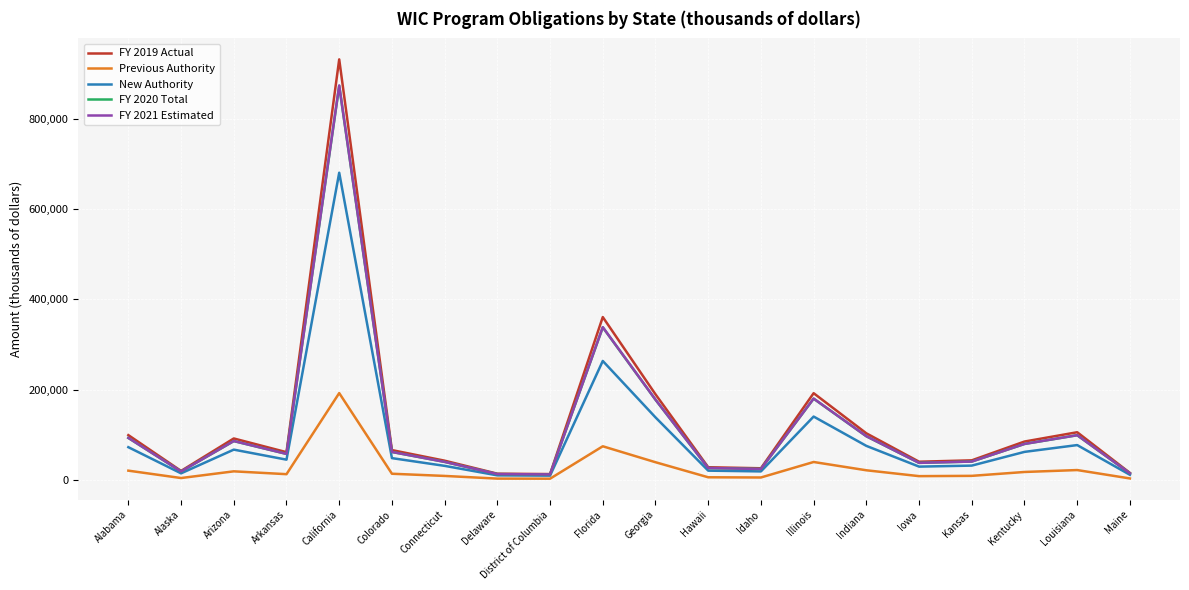

Which series has the widest spread of values?

FY 2019 Actual